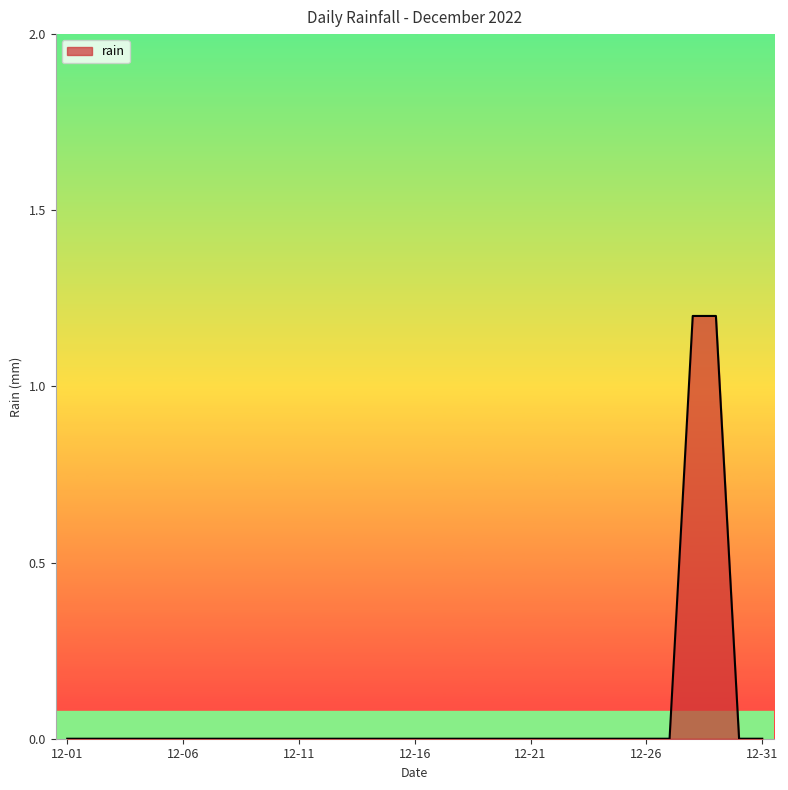

What is the difference between the maximum and minimum values?

1.2